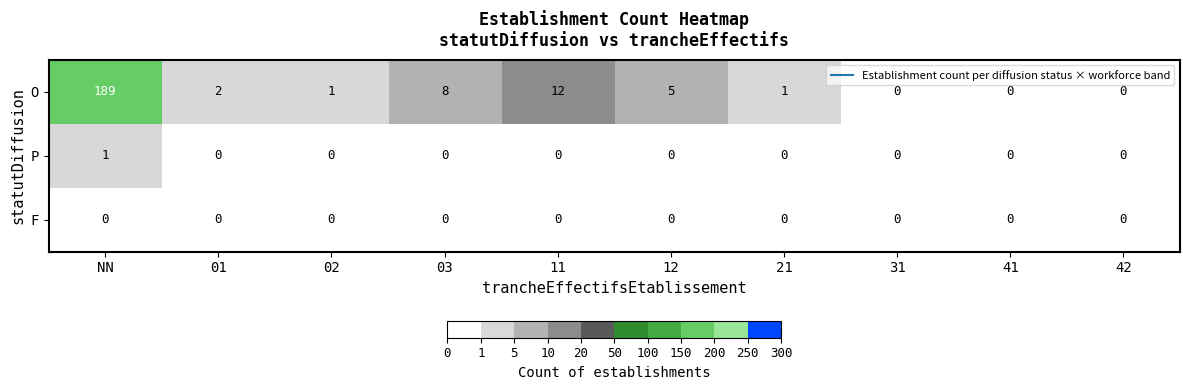

Which series changed the most between 11 and 42?

O